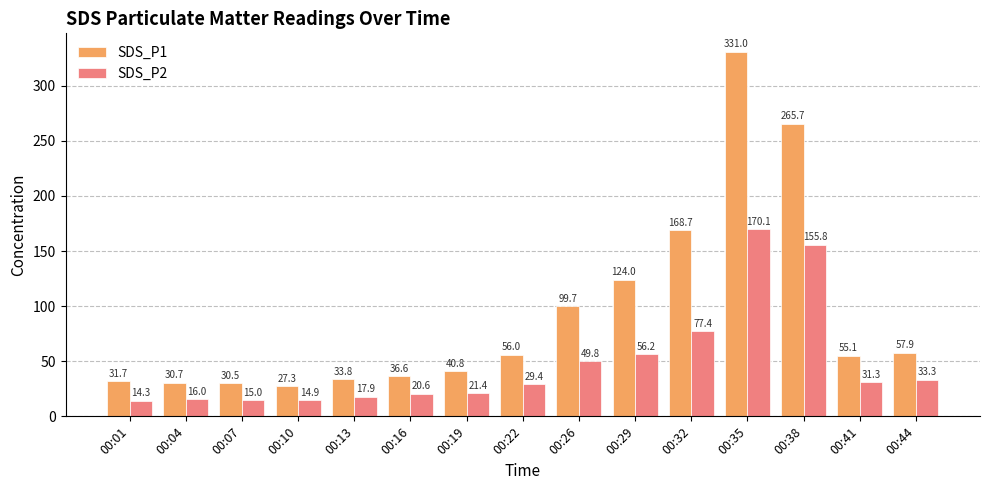

Which category has the highest value across all series?

00:35